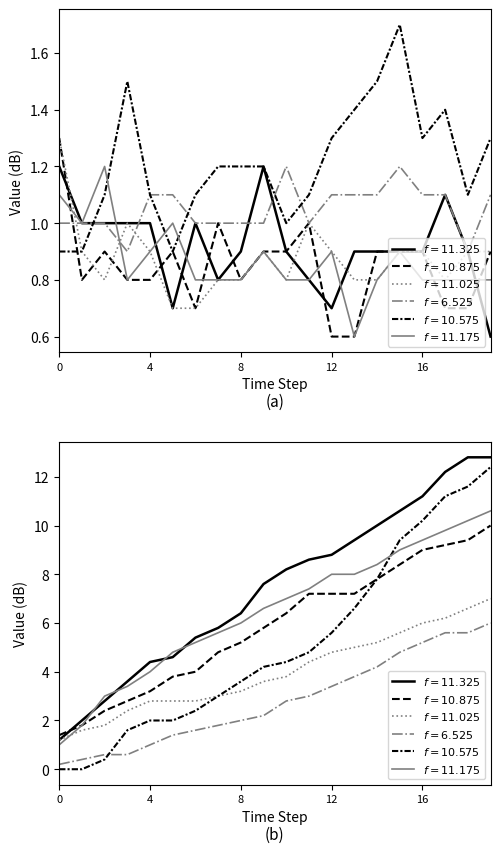

True or false: 11.025 and 6.525 intersect in this chart.

True